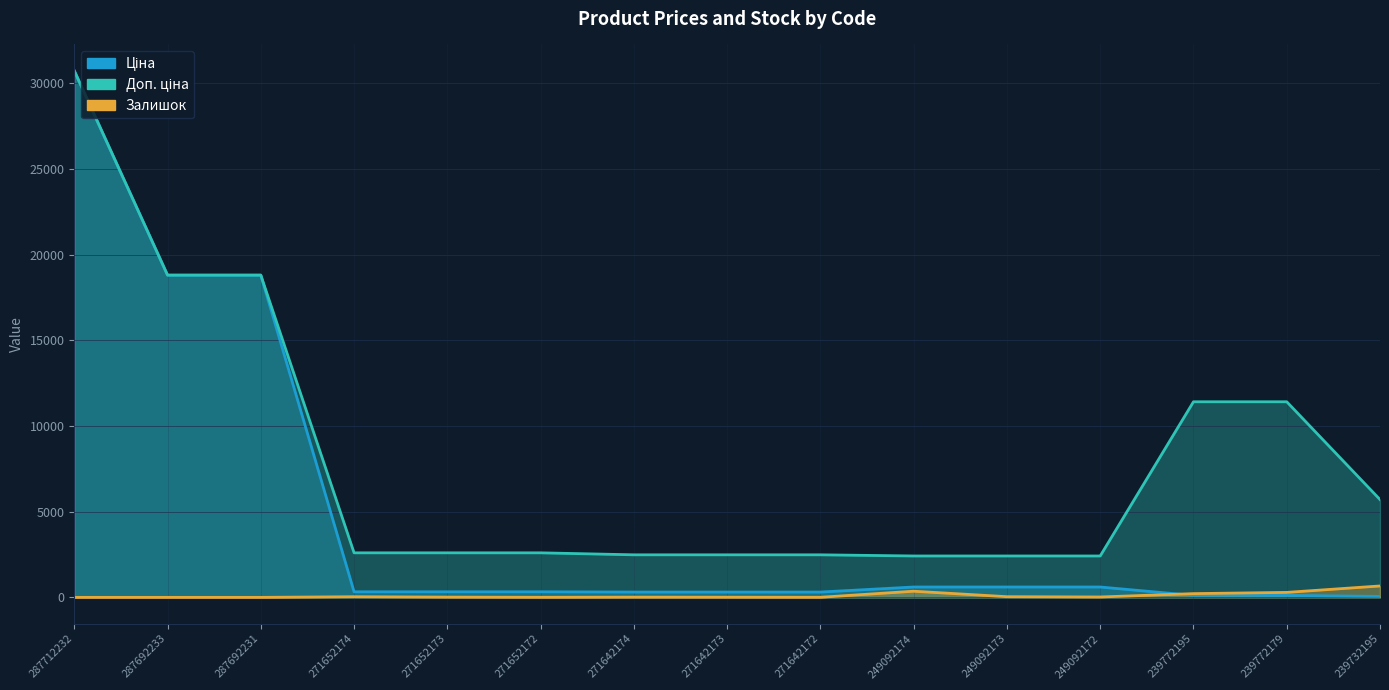

What is the difference between the maximum and minimum values in the Залишок series?

665.0